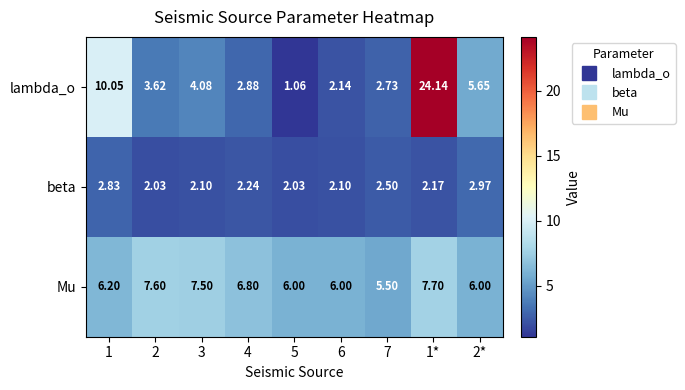

Is the value of lambda_o at 3 greater than the value of beta at 6?

Yes